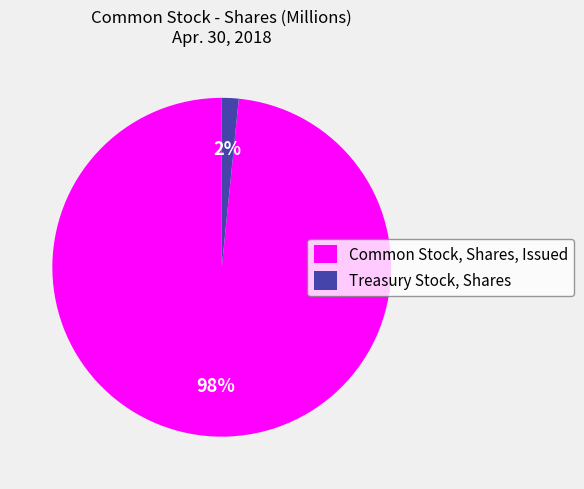

Combined, do Treasury Stock, Shares and Common Stock, Shares, Issued account for over 50%?

Yes